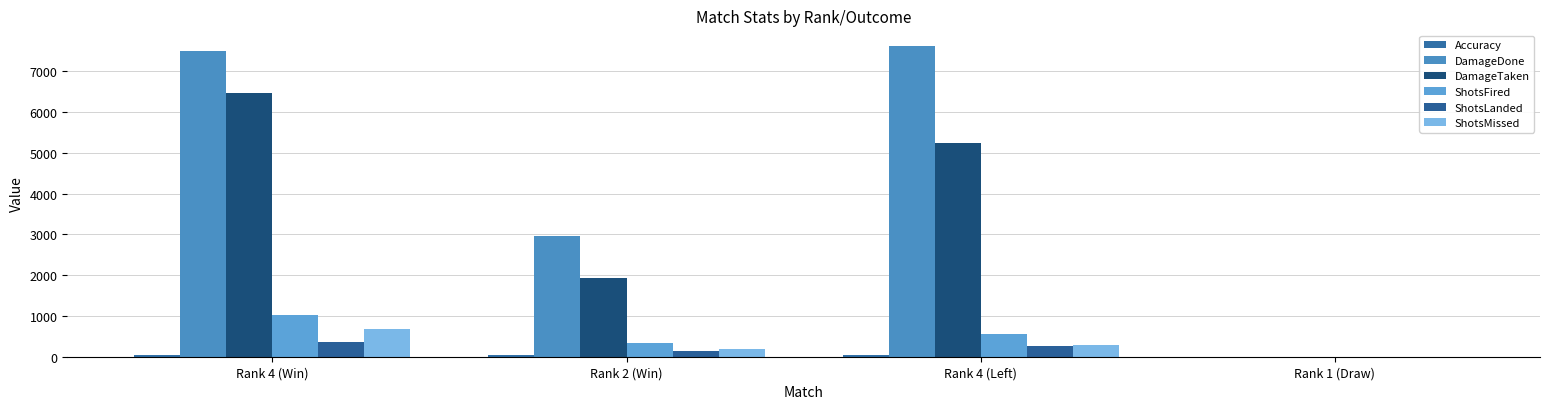

Reading left to right, transcribe all the data shown in this chart.

Accuracy: 34.4	43.8	47.8	0.0
DamageDone: 7482.0	2954.0	7619.0	0.0
DamageTaken: 6457.0	1925.0	5229.0	0.0
ShotsFired: 1020.0	347.0	561.0	0.0
ShotsLanded: 351.0	152.0	268.0	0.0
ShotsMissed: 669.0	195.0	293.0	0.0